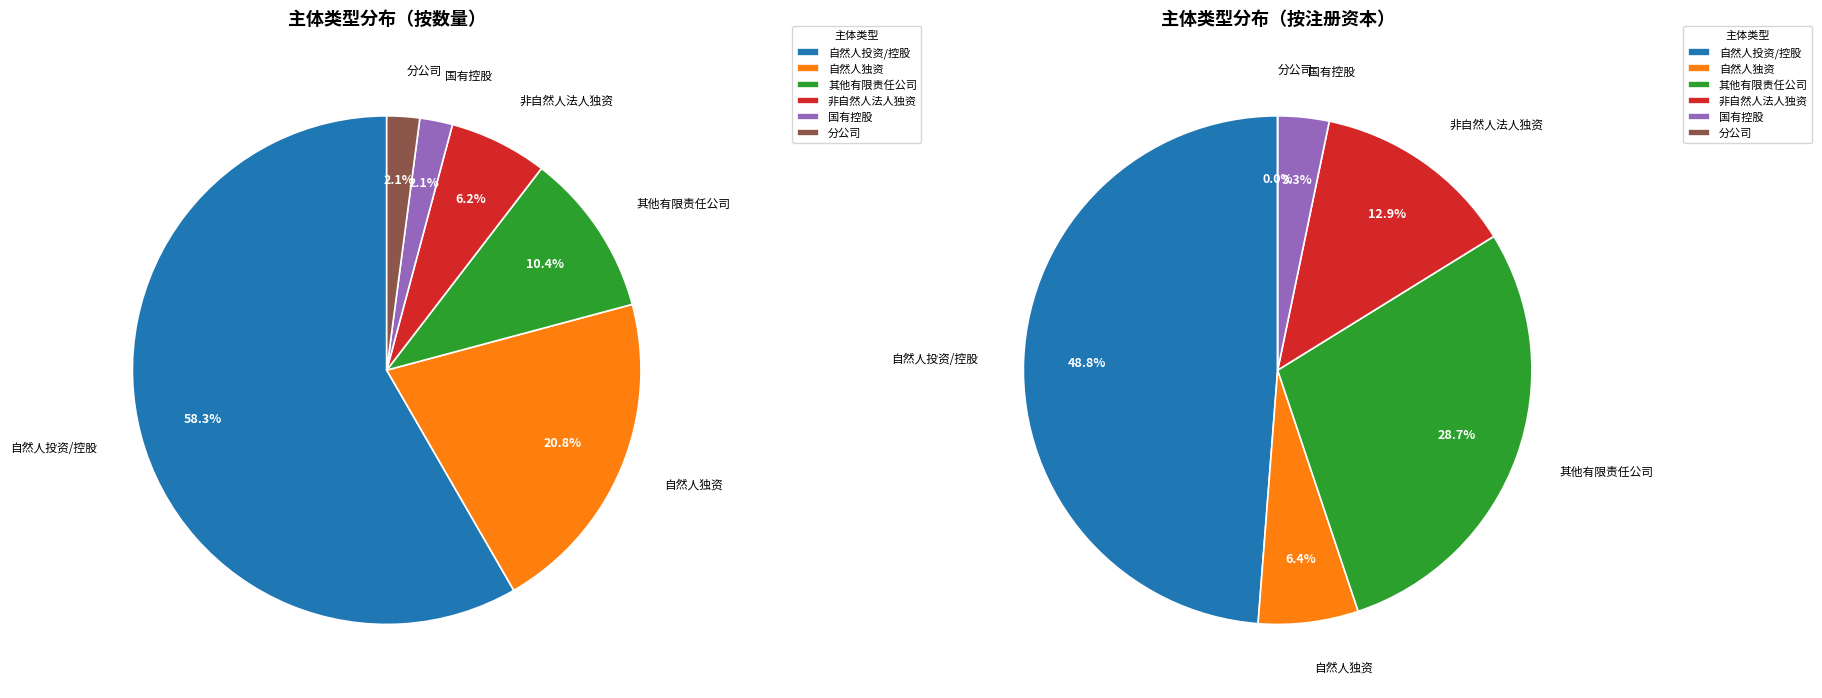

Which slice is the largest?

有限责任公司(自然人投资或控股)